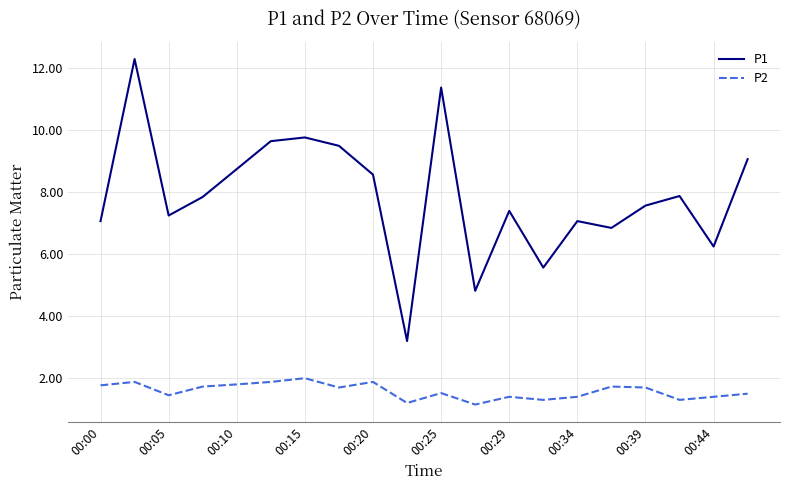

What is the average value of the P2 series?

1.6